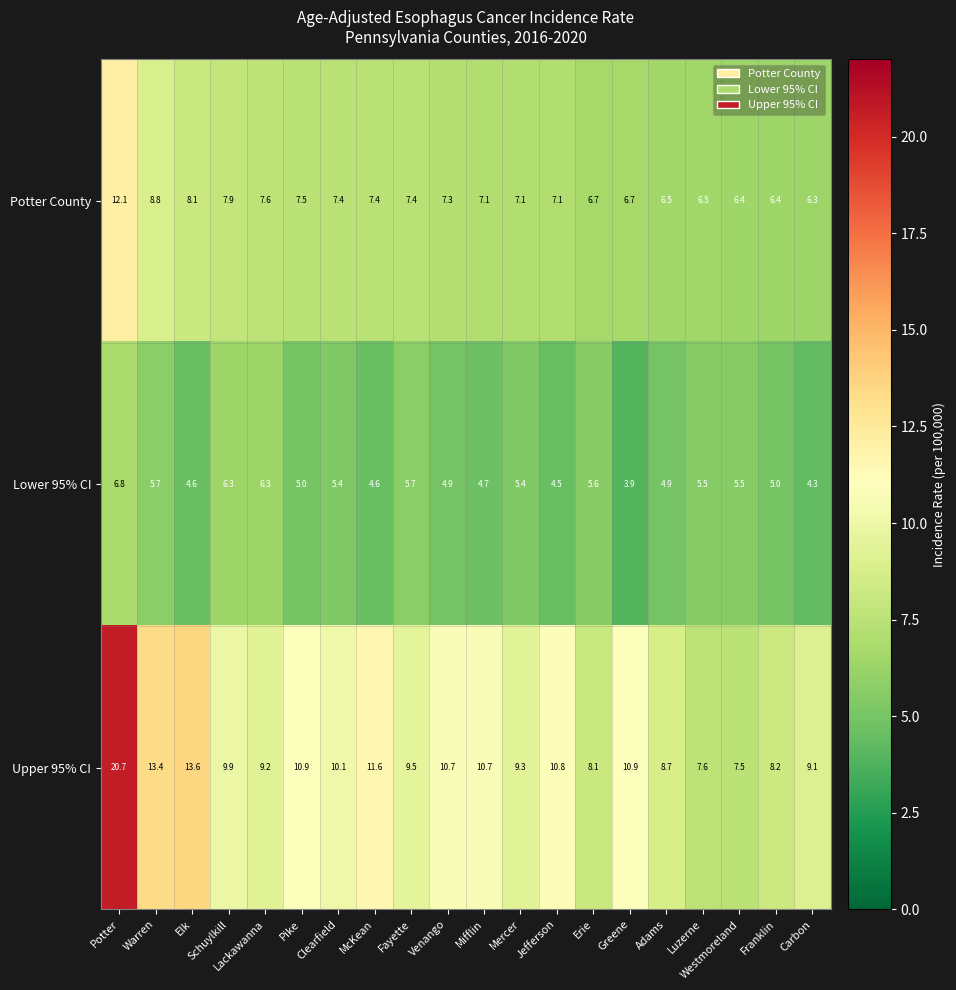

What is the difference between the highest and lowest values at Franklin?

3.2